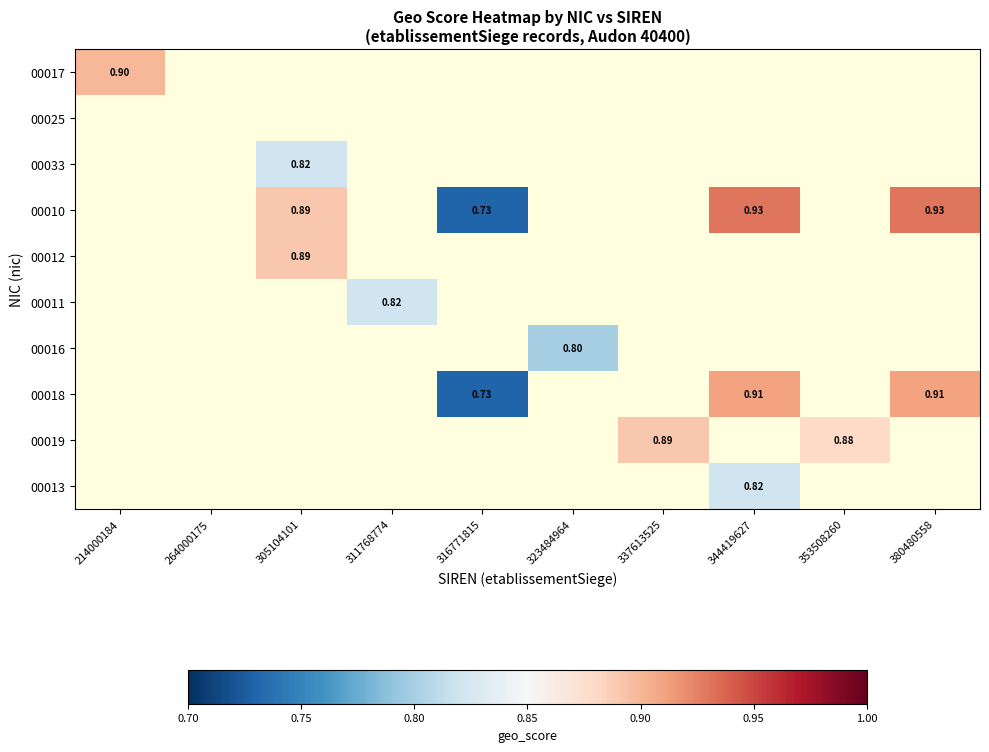

Which category has the lowest value across all series?

316771815